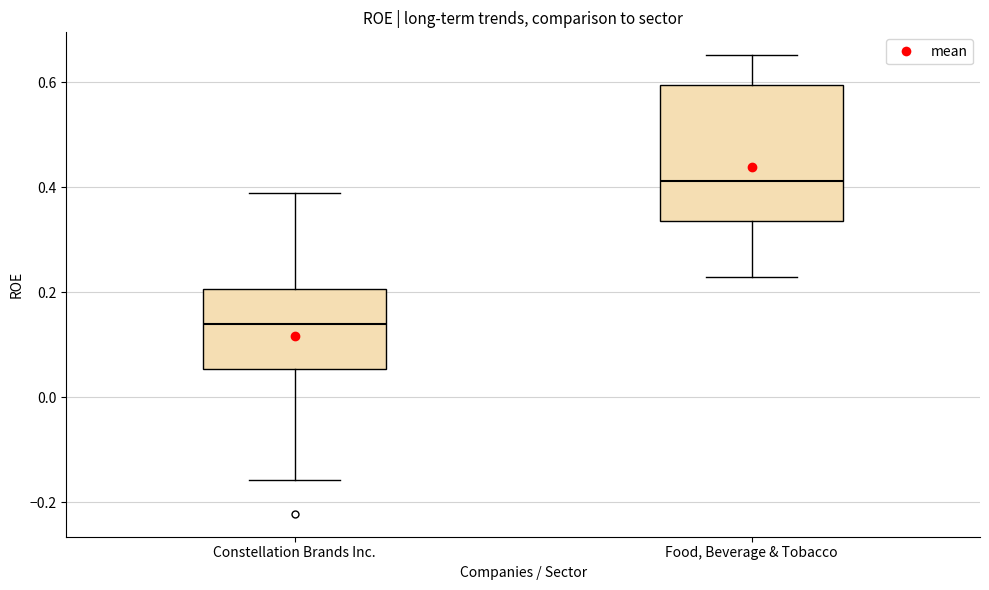

Which box is the tallest, from its lower edge to its upper edge?

Food, Beverage & Tobacco